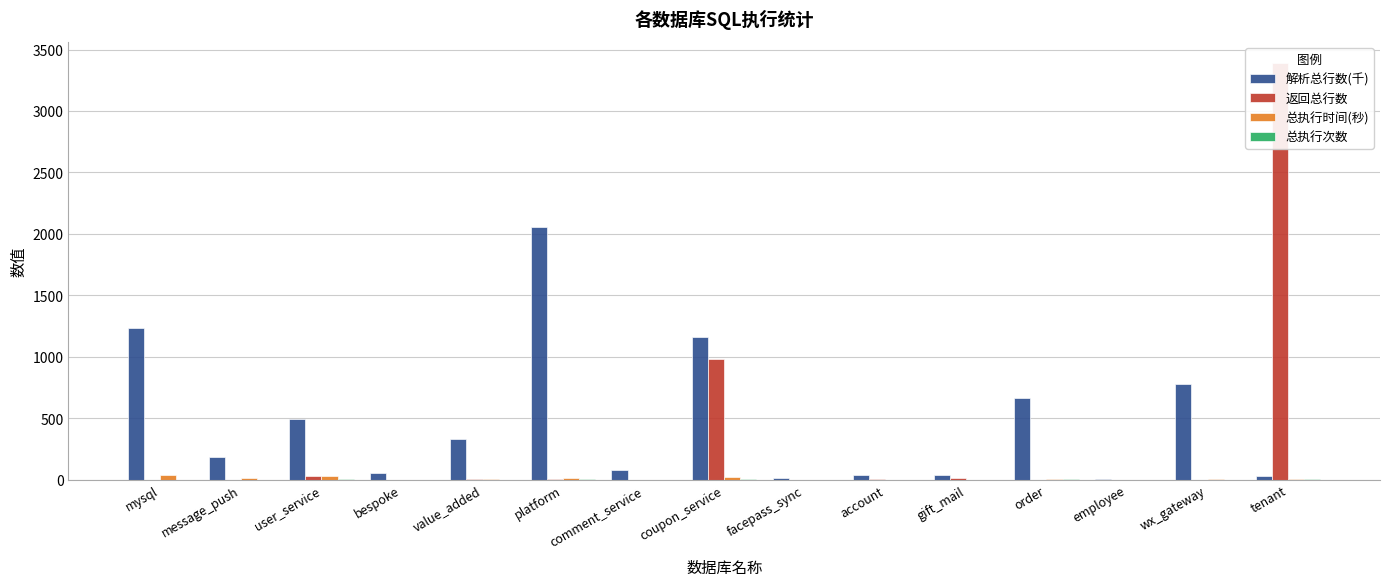

Which series changed the most between user_service and wx_gateway?

解析总行数(千)